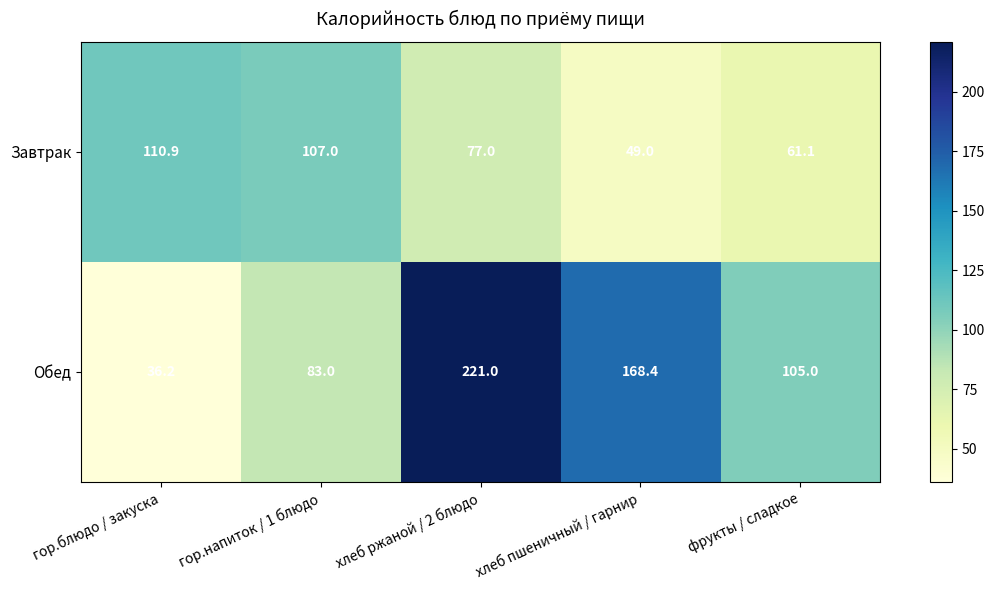

Where does the Обед series first go above 105?

хлеб ржаной / 2 блюдо